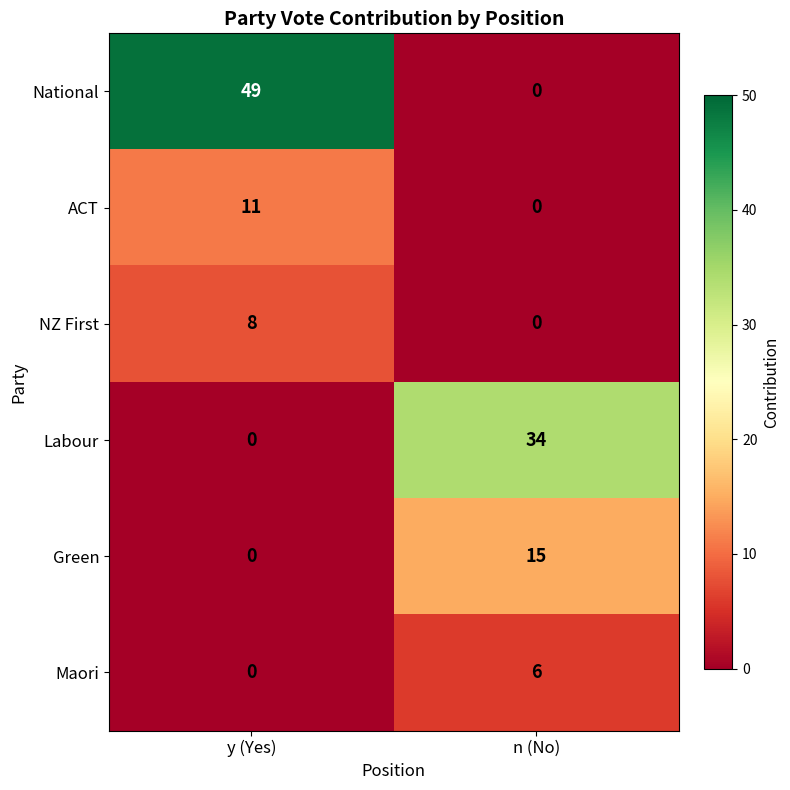

Which series has the largest total across all categories?

National